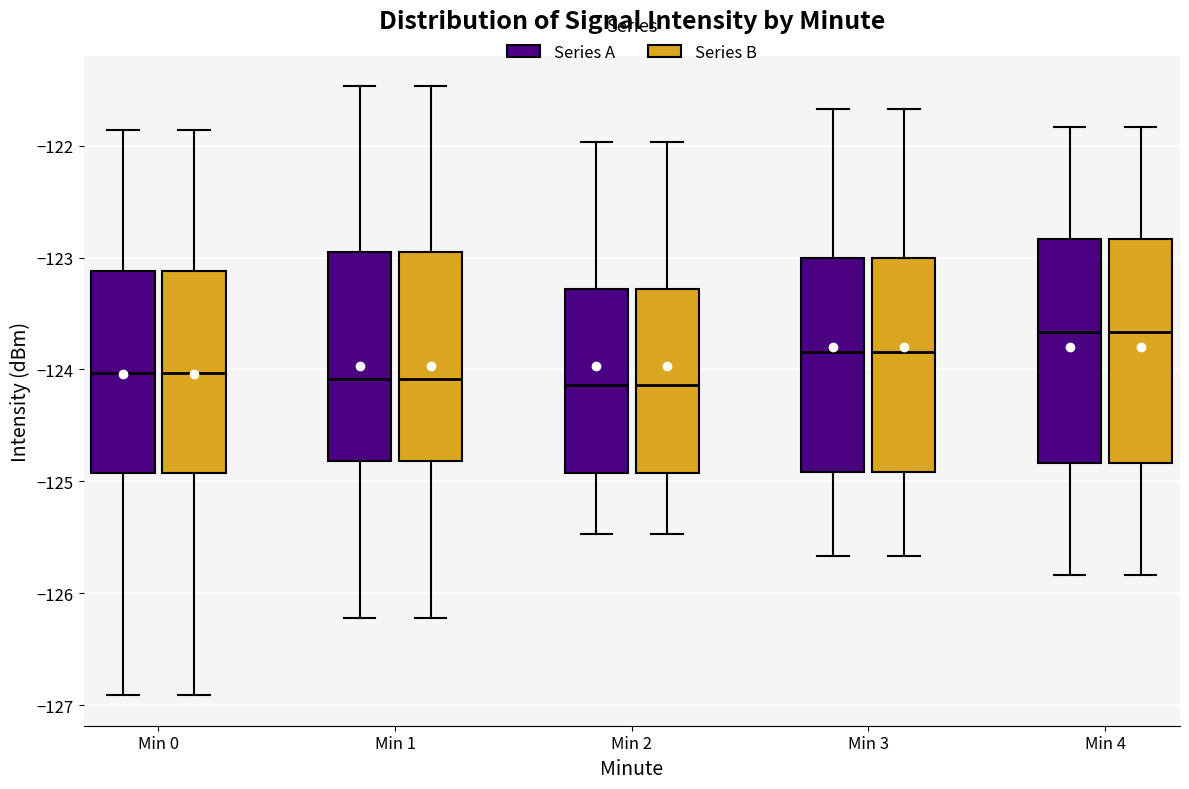

Where does the lower whisker of the box for Min 4 (Series B) end on the y-axis? The values are not printed on the chart, so give them approximately, as read against the axis.

-125.8